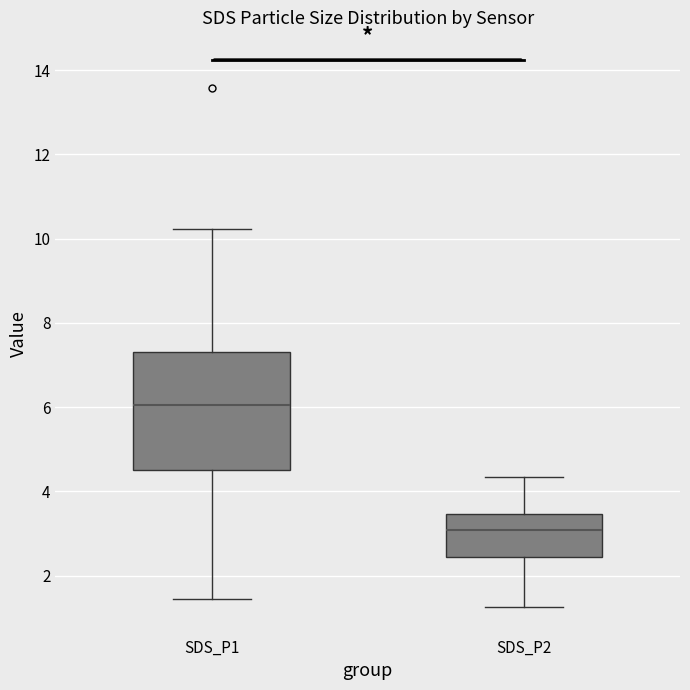

Which box is the tallest, from its lower edge to its upper edge?

SDS_P1